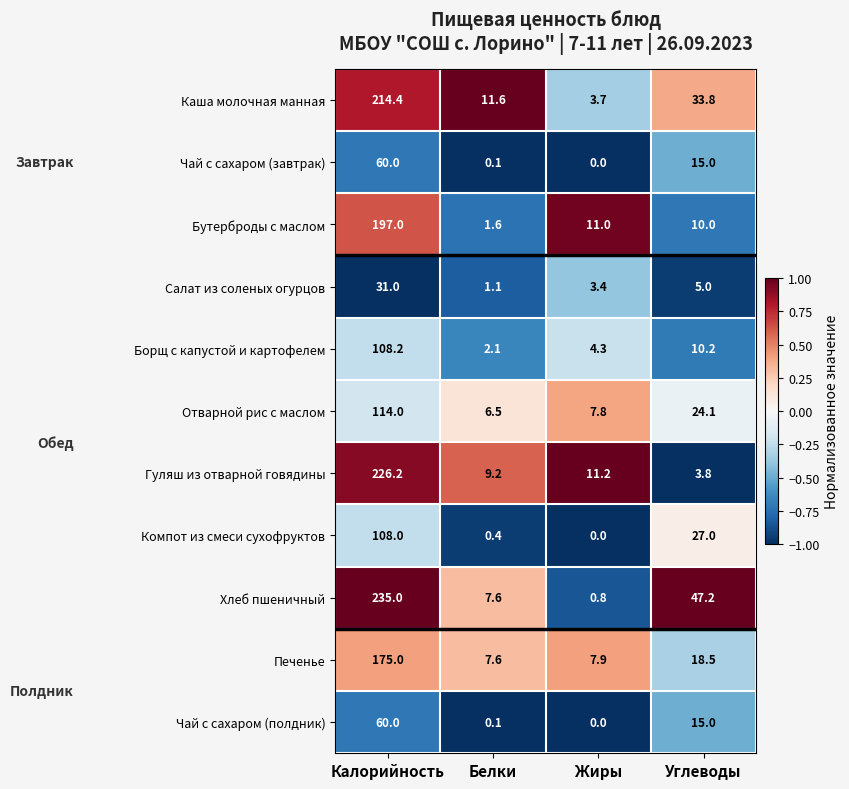

What is the highest value of the Компот из смеси сухофруктов series?

108.0